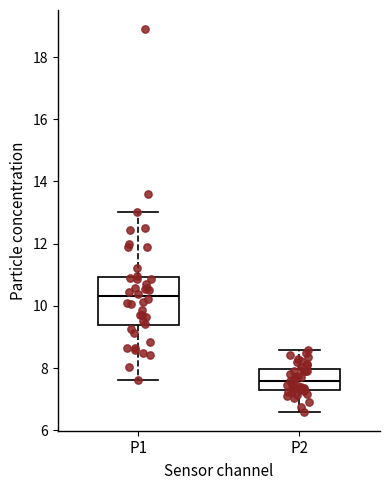

Which box is the tallest, from its lower edge to its upper edge?

P1